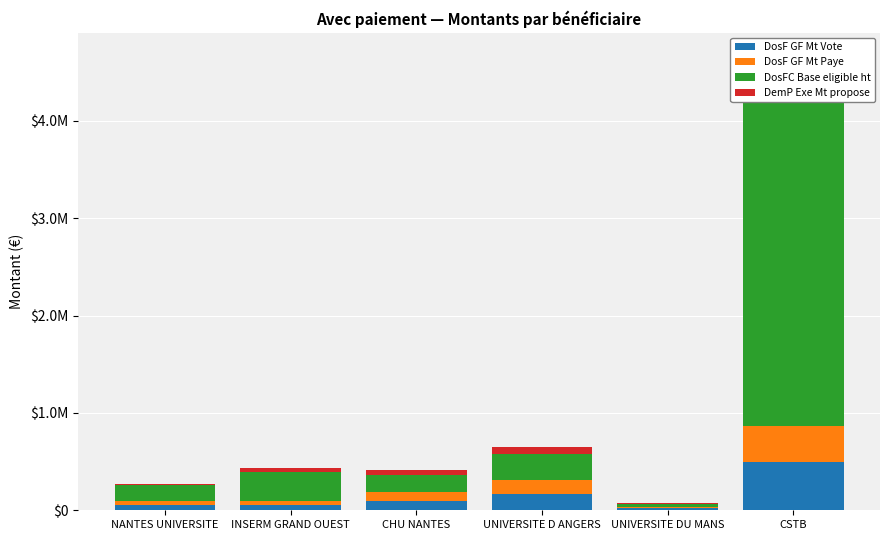

Rank the categories by DosF GF Mt Vote value from highest to lowest.

CSTB, UNIVERSITE D ANGERS, CHU NANTES, NANTES UNIVERSITE, INSERM GRAND OUEST, UNIVERSITE DU MANS